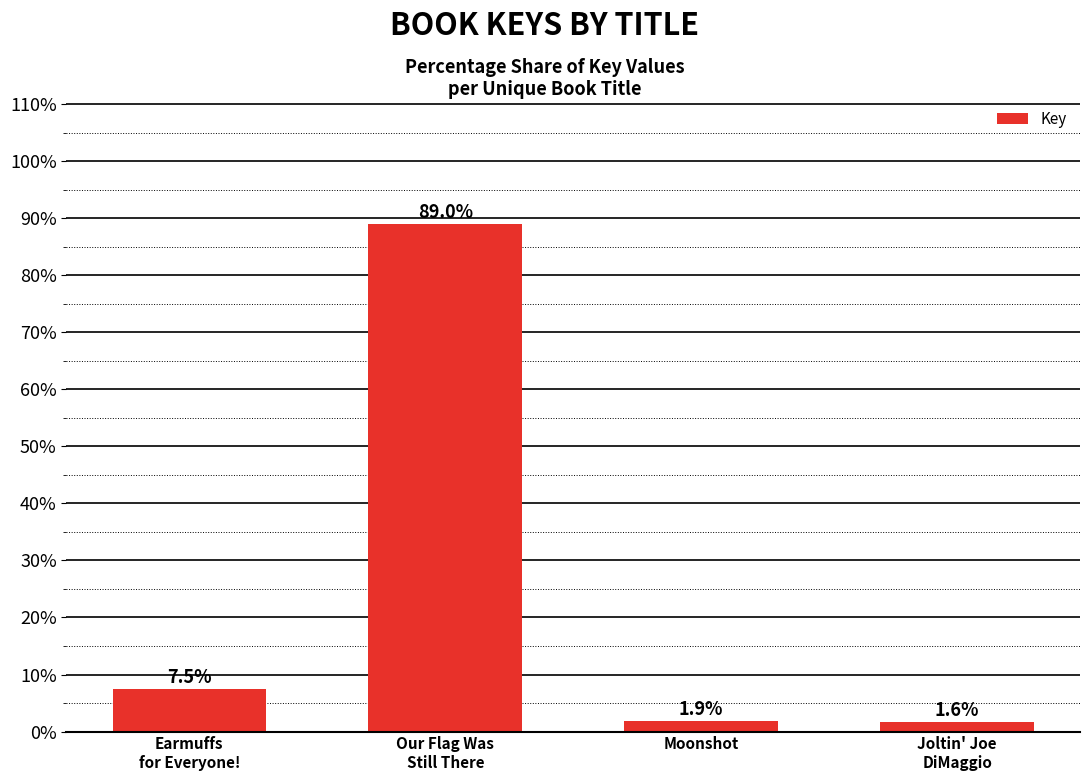

What is the value of the 2nd bar from the left?

89.0